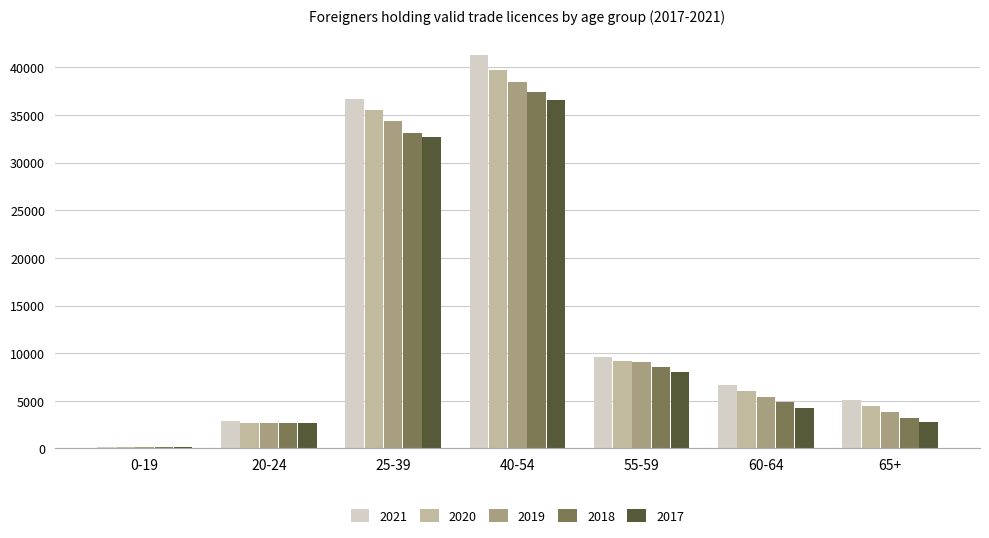

How many bars are there in total?

35